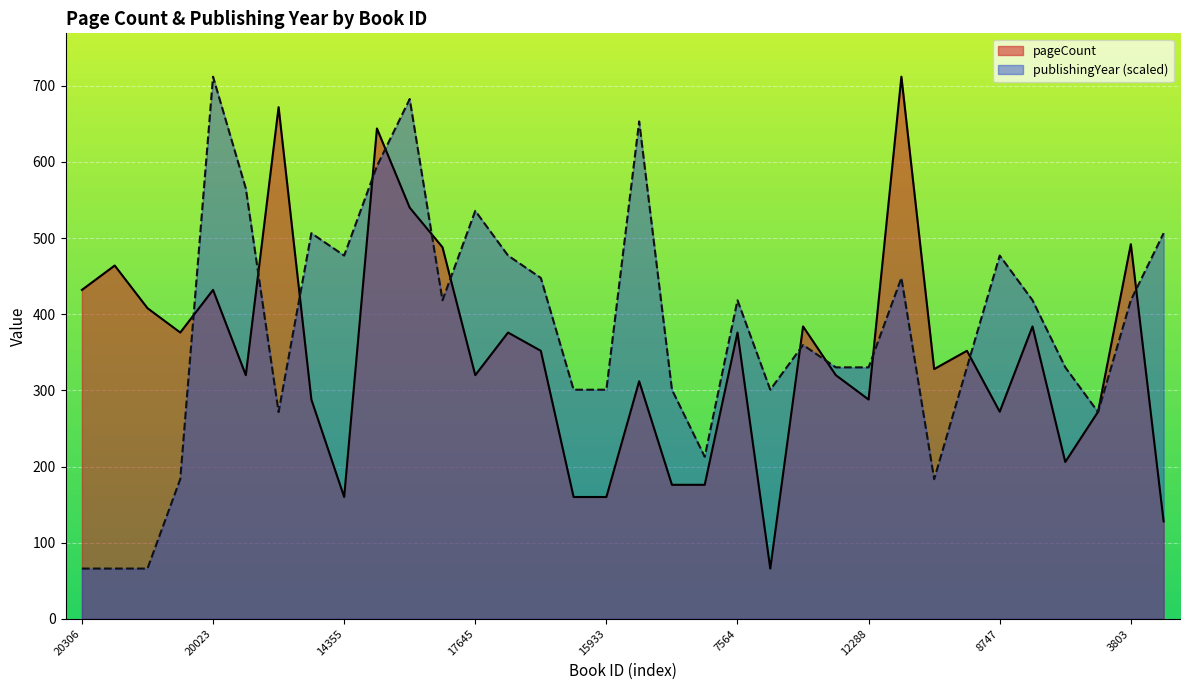

Is the value of pageCount at 3804 greater than the value of publishingYear at 20306?

Yes